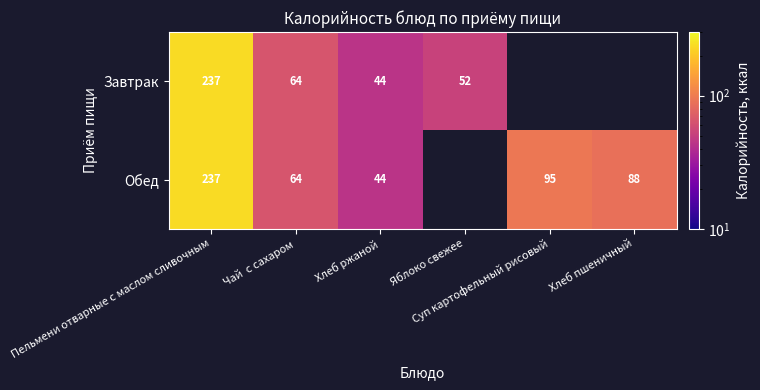

List the series in order of their overall mean, lowest first.

Завтрак, Обед